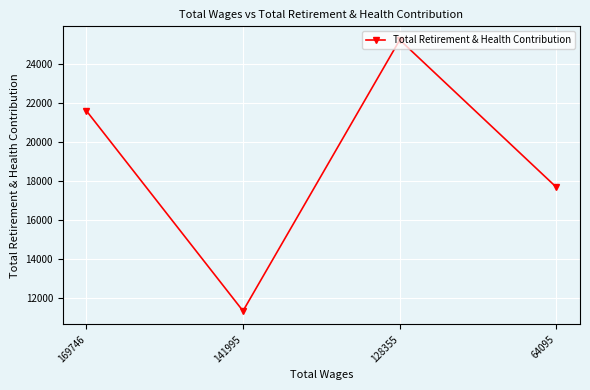

The chart shows a value of 25228 at 128355. True or false?

True